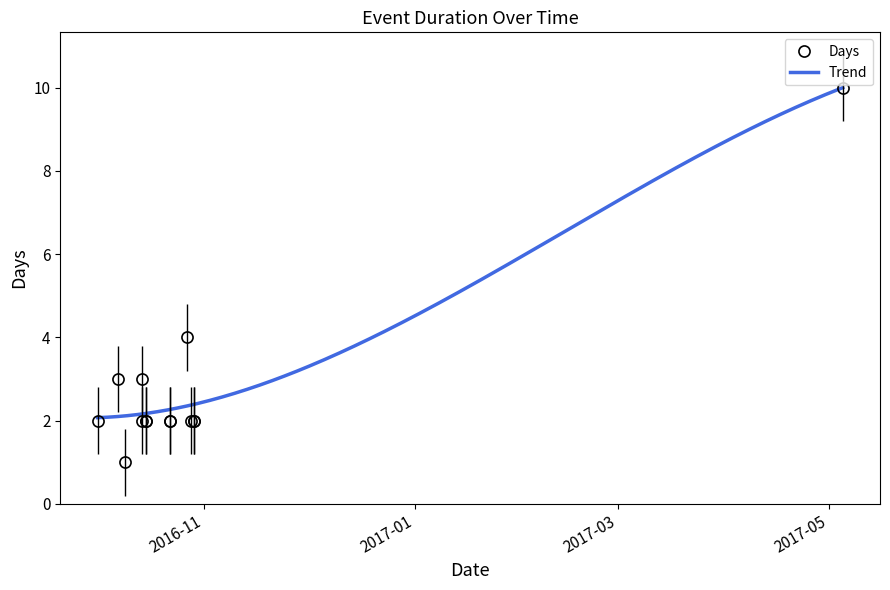

List the labels in order of value, largest first.

2017-05-05, 2016-10-27, 2016-10-07, 2016-10-14, 2016-10-01, 2016-10-14, 2016-10-15, 2016-10-15, 2016-10-22, 2016-10-22, 2016-10-28, 2016-10-29, 2016-10-29, 2016-10-09